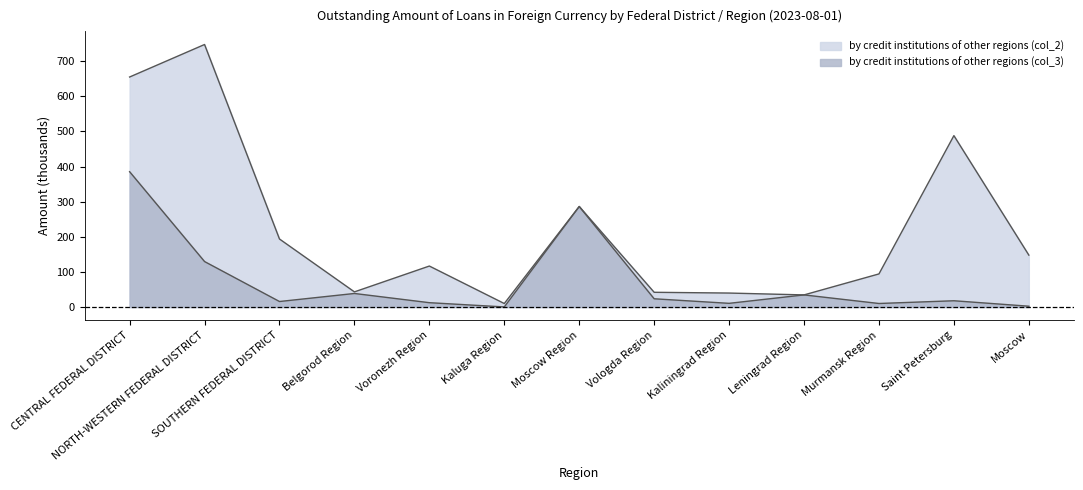

What is the sum of all values?

967.2